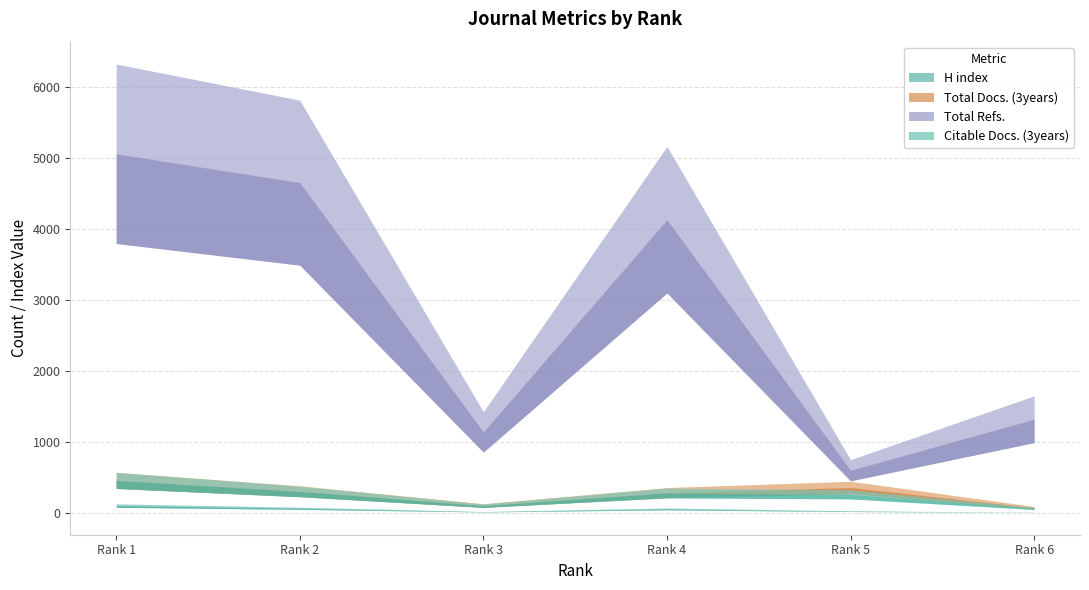

What are all the series names shown in the legend?

H index, Total Docs. (3years), Total Refs., Citable Docs. (3years)